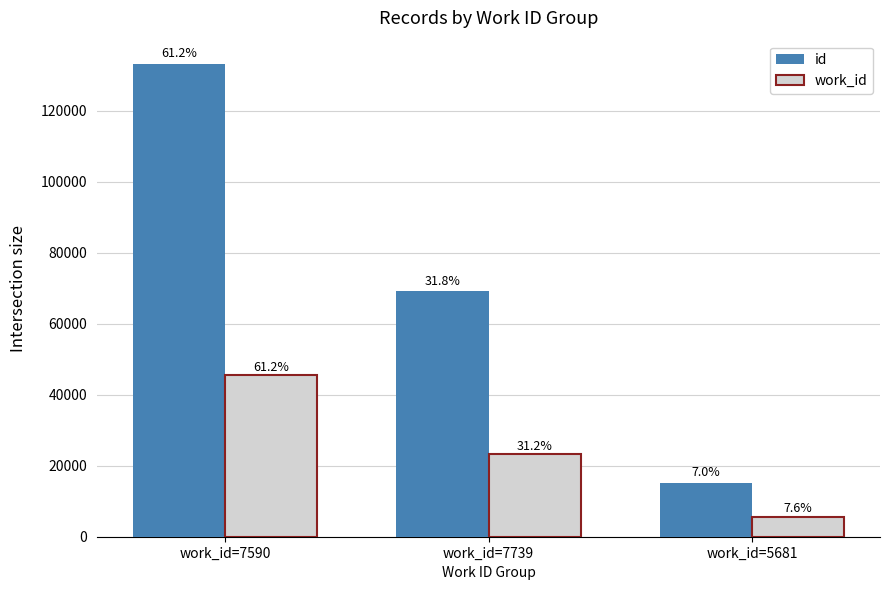

What are all the series names shown in the legend?

id, work_id